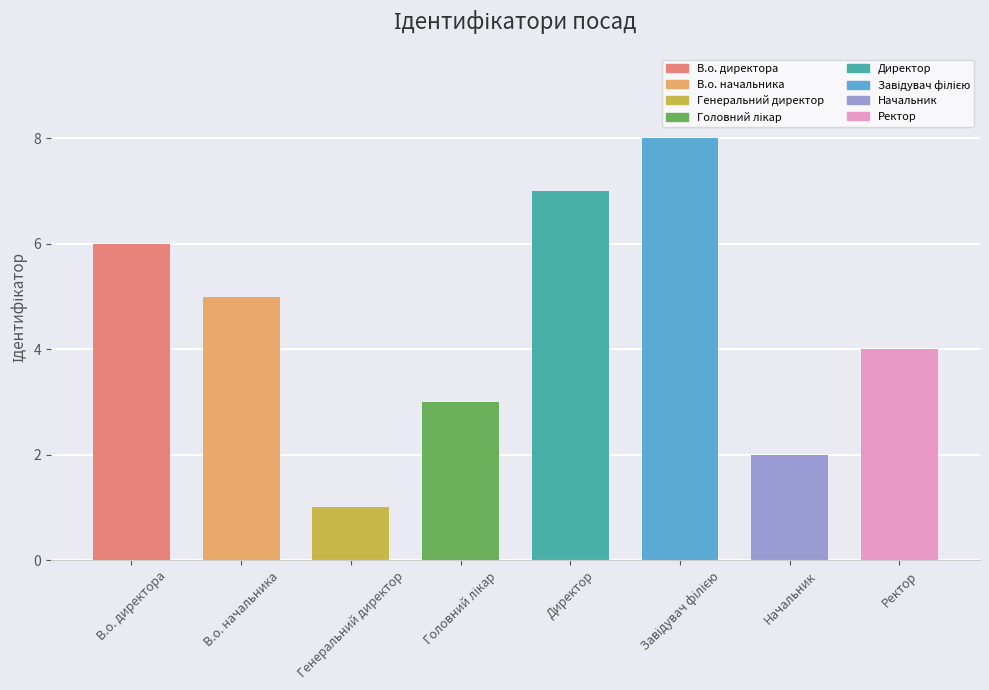

What is the greatest value displayed?

8